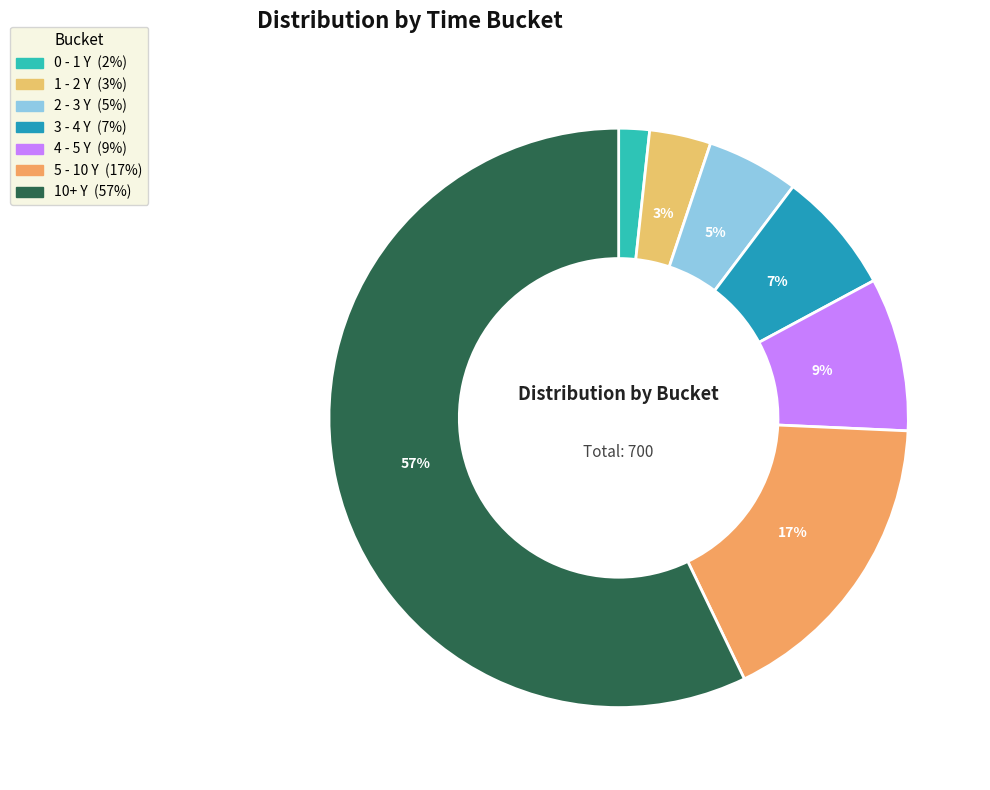

What percentage is the 2 - 3 Y slice, to the nearest percent?

5%